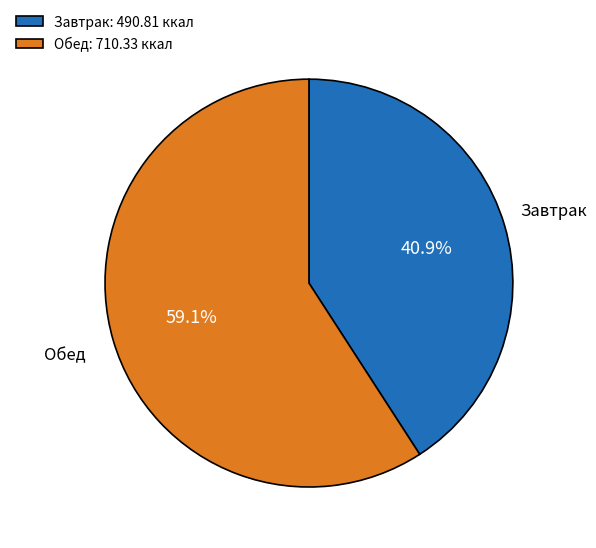

Which category accounts for the majority?

Обед